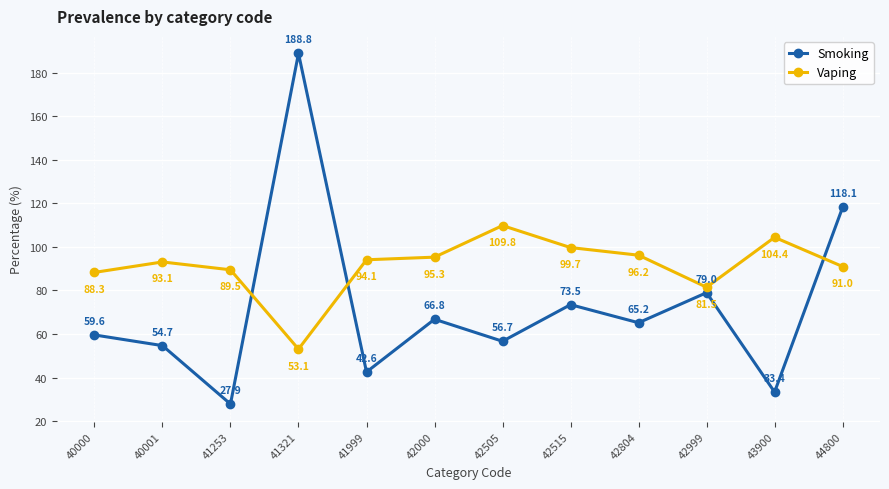

The value of Smoking at 40001 is 54.7. True or false?

True